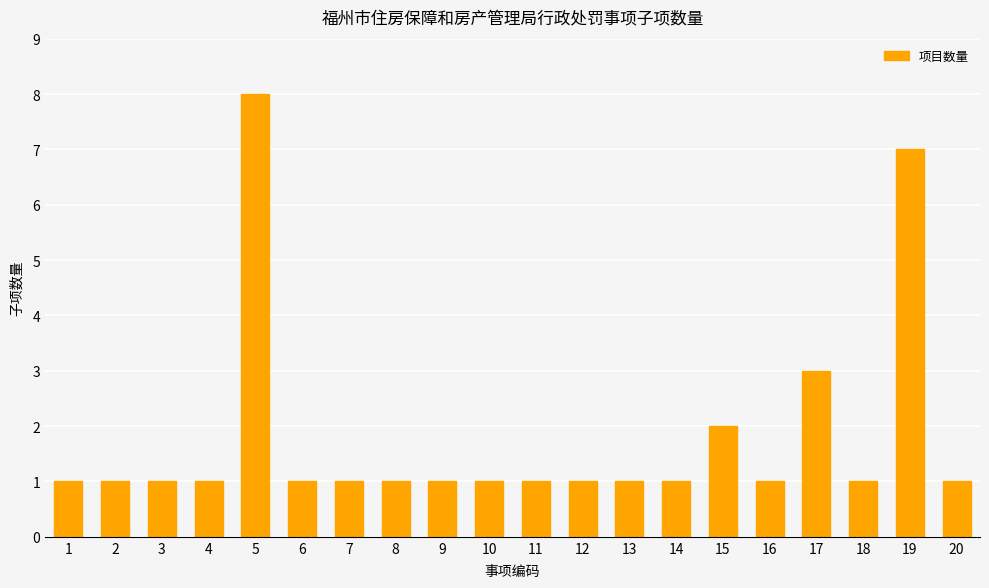

At which label is the value closest to 4?

17